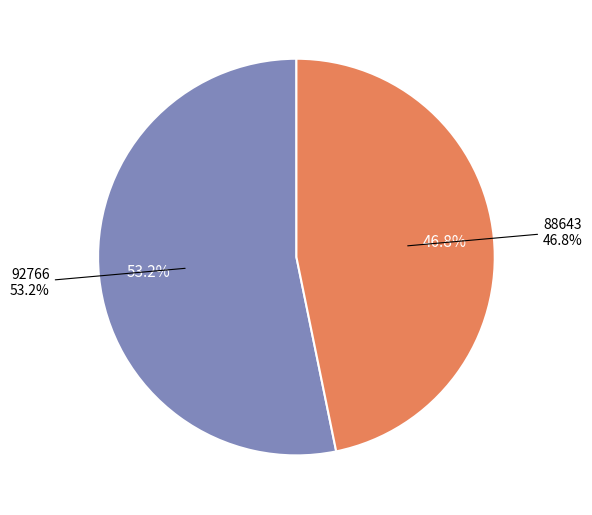

Do 92766 and 88643 together represent more than half of the pie?

Yes